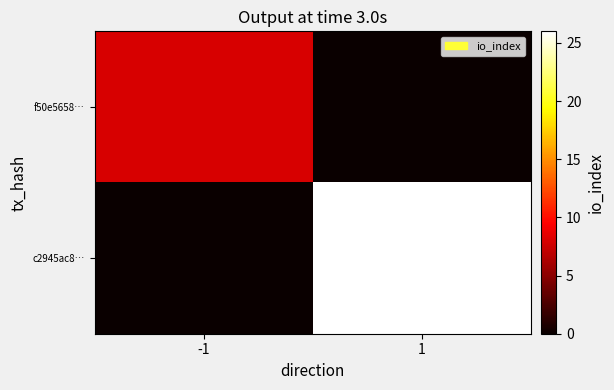

Between -1 and 1, which series saw the biggest shift?

c2945ac8…